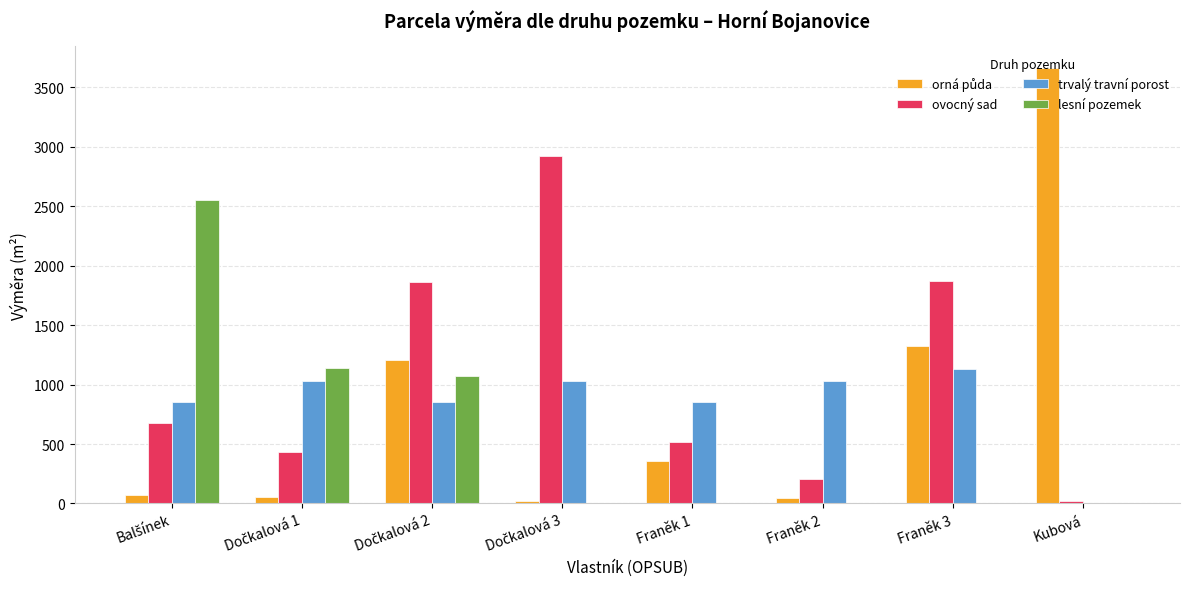

Read the trvalý travní porost value at Franěk 2.

1032